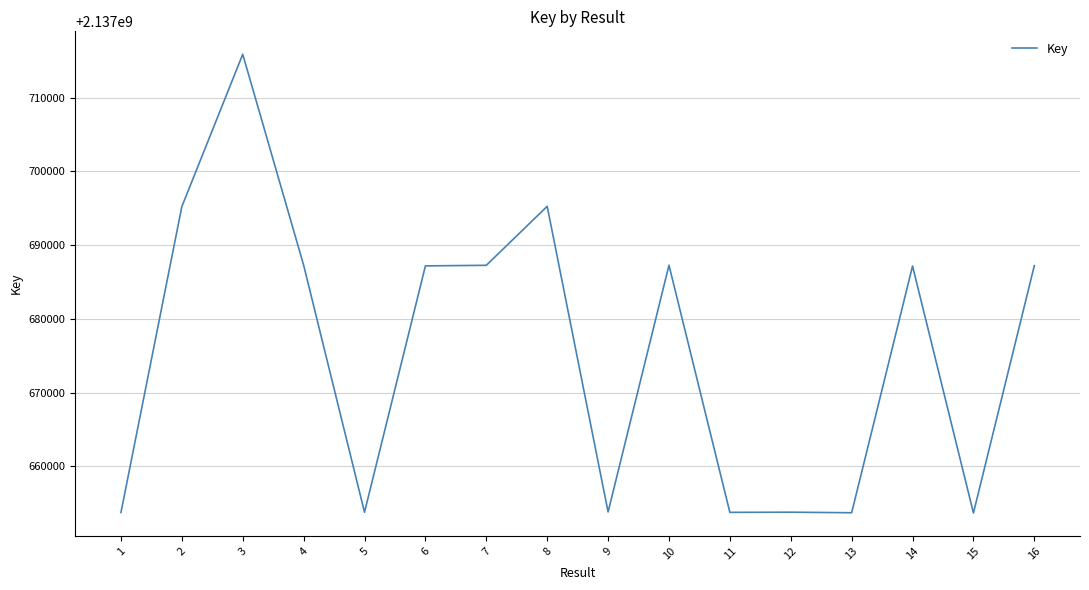

What is the difference between the values at 15 and 11?

82